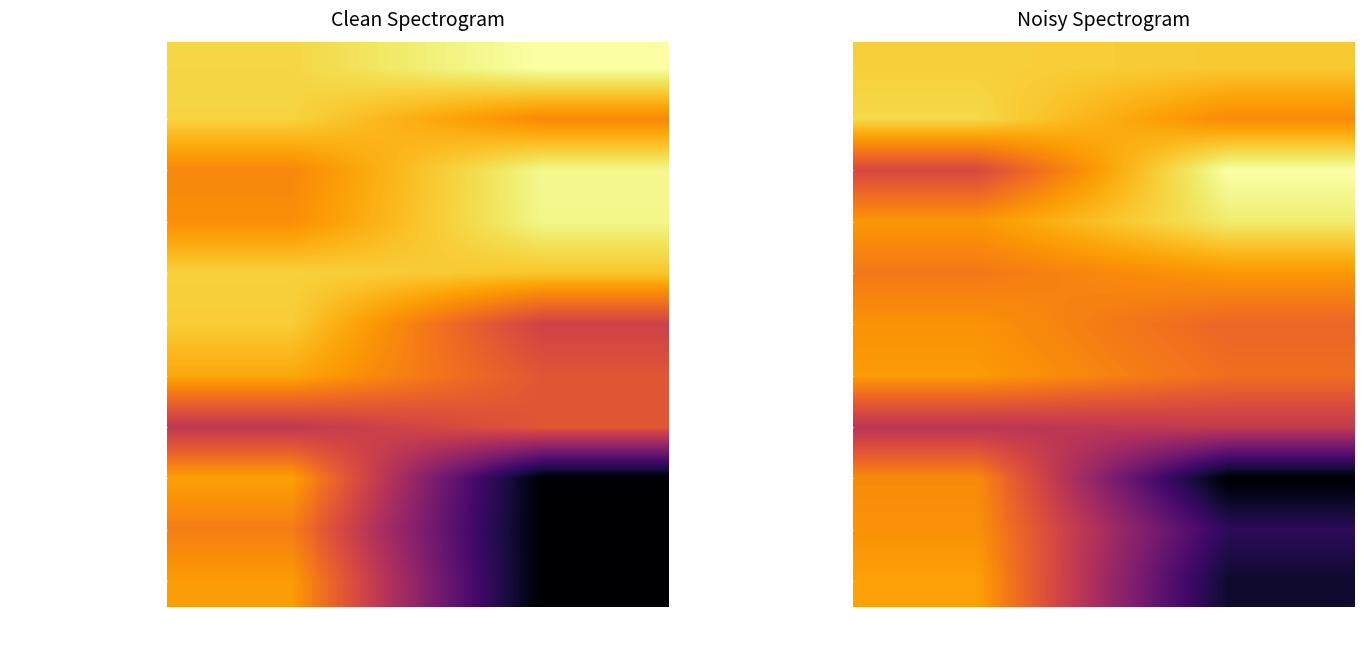

At which category does the chart reach its peak across all series?

914 Администрация